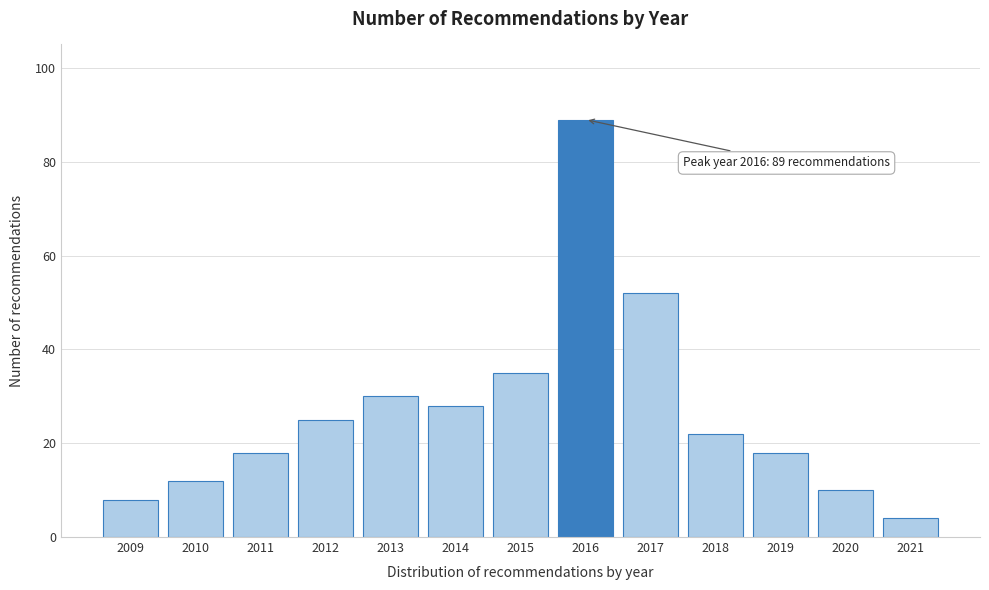

Reading left to right, list all the values displayed in this chart.

2009=8	2010=12	2011=18	2012=25	2013=30	2014=28	2015=35	2016=89	2017=52	2018=22	2019=18	2020=10	2021=4